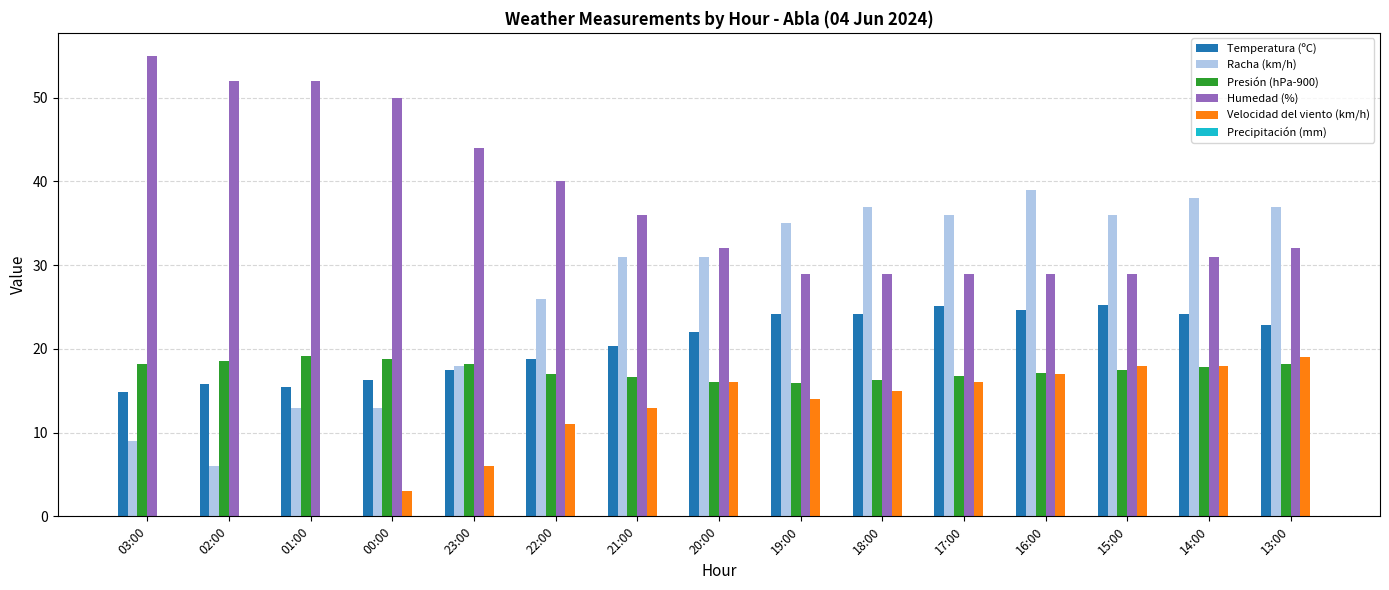

The value of Temperatura (ºC) at 16:00 is 24.7. True or false?

True